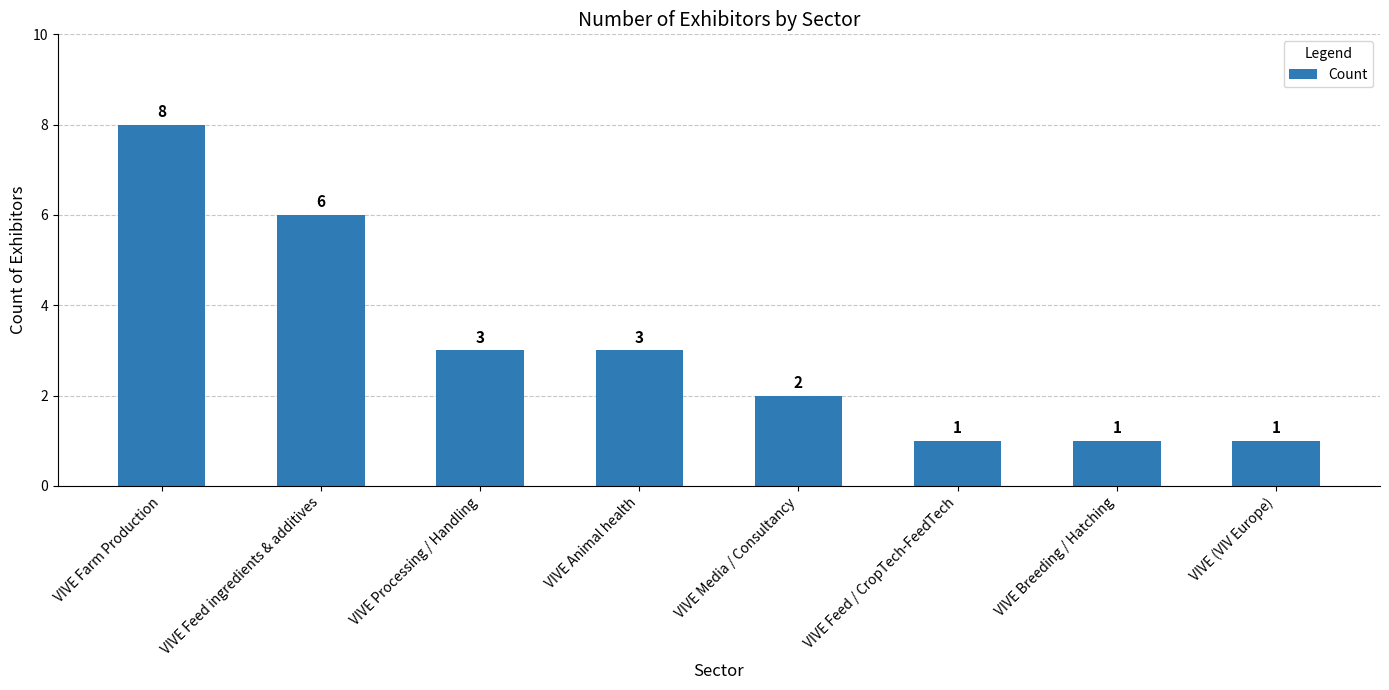

Approximately how many times larger is the value at VIVE Feed ingredients & additives compared to VIVE Animal health?

2.0